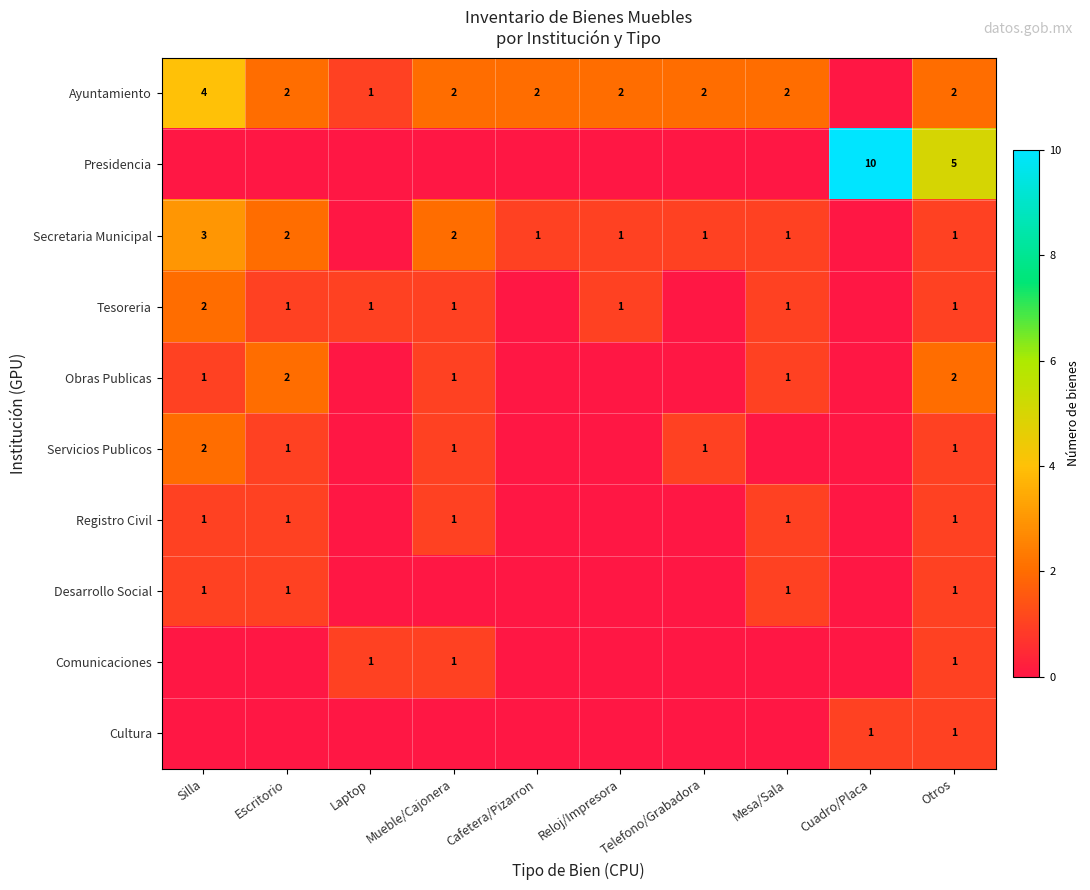

The Tesoreria series shows 1 at Mueble/Cajonera. True or false?

True